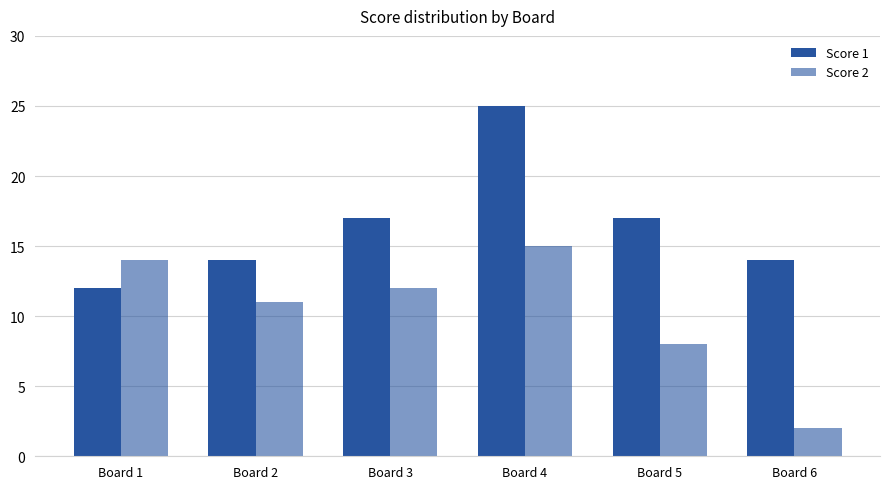

Reading left to right, what are all the values shown in this chart?

Score 1: Board 1=12	Board 2=14	Board 3=17	Board 4=25	Board 5=17	Board 6=14
Score 2: Board 1=14	Board 2=11	Board 3=12	Board 4=15	Board 5=8	Board 6=2